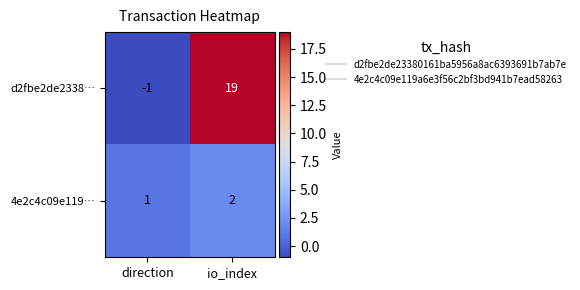

What is the sum of the d2fbe2de2338… values at direction and io_index?

18